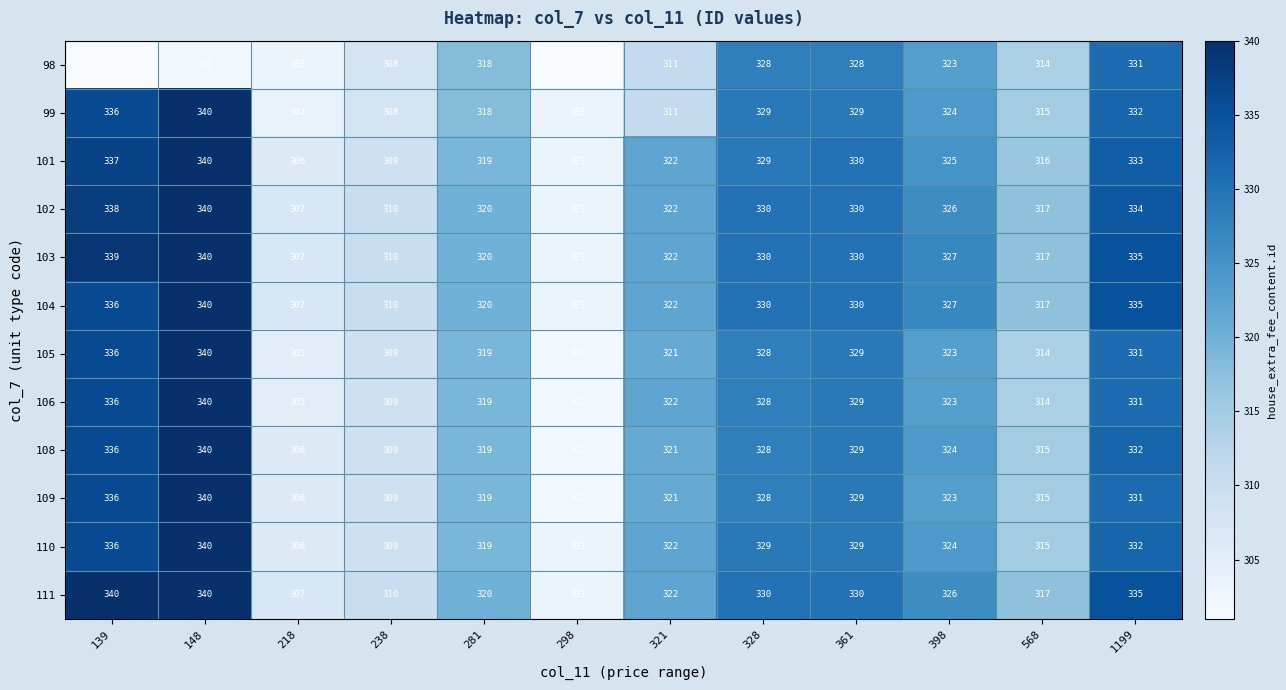

At which category is the sum across all series the highest?

148